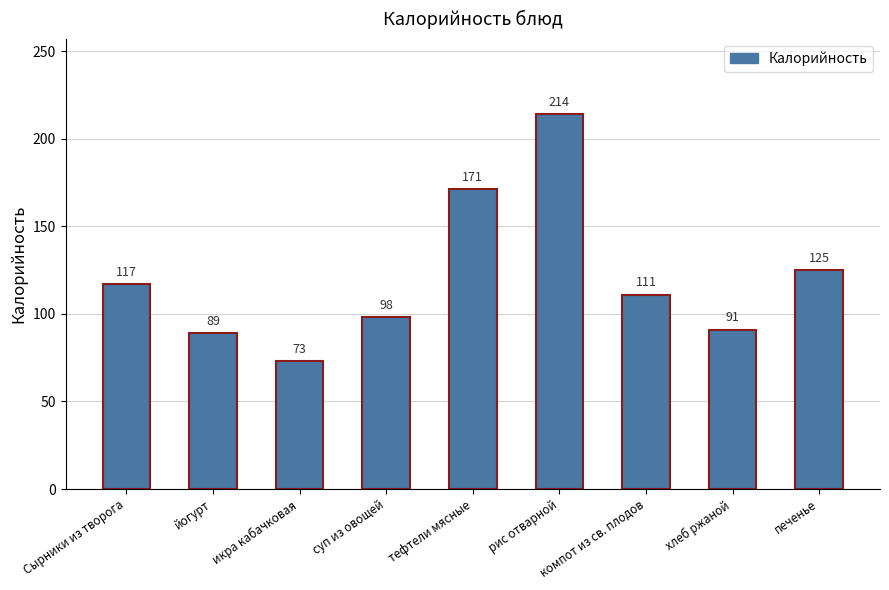

At which label is the value closest to 143?

печенье